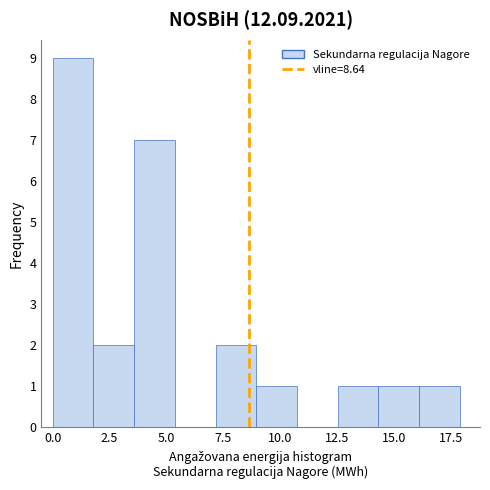

Read against the x-axis, roughly where is the centre of the tallest bar?

1.0